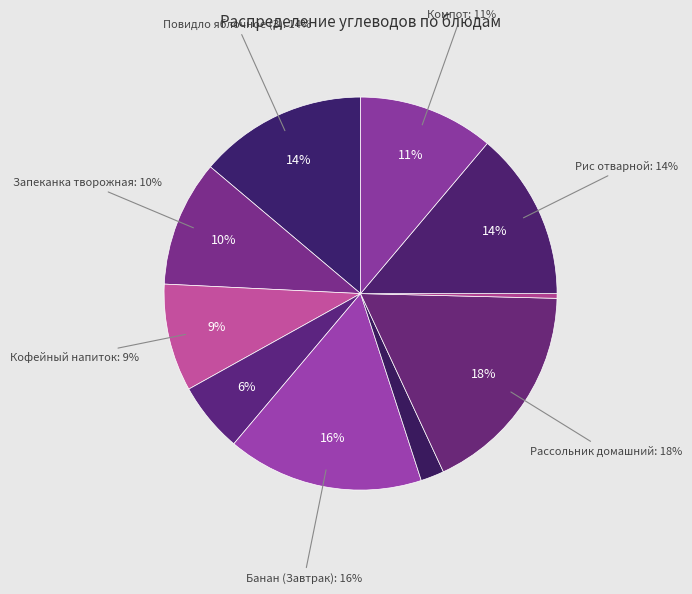

The Кофейный напиток с молоком slice represents 9% of the pie. True or false?

True